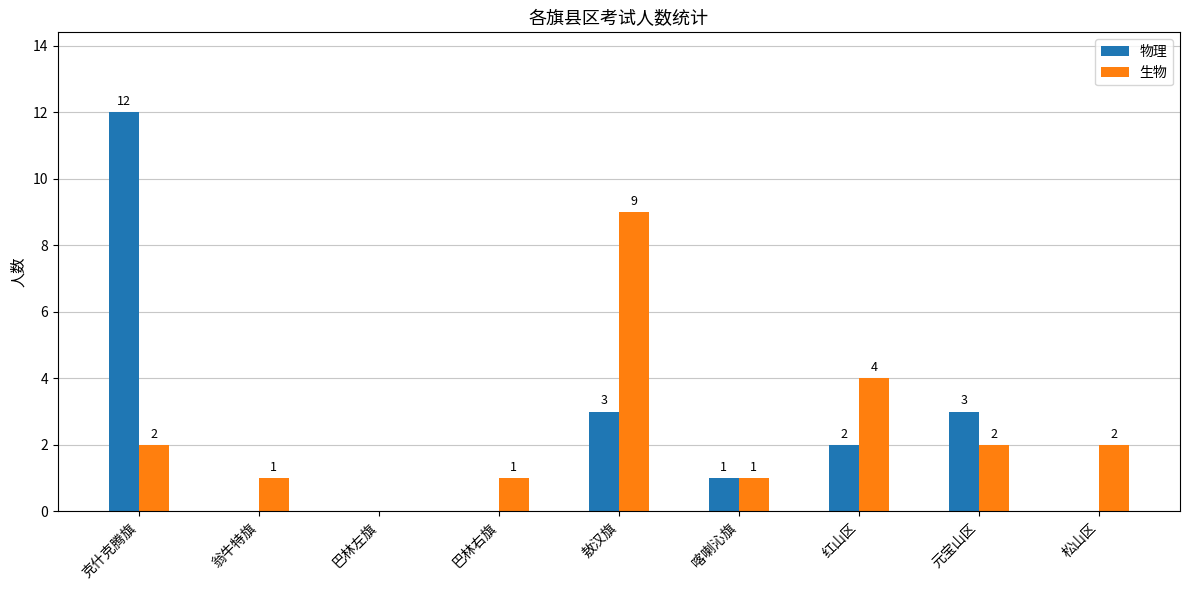

How many categories are shown in the chart?

9